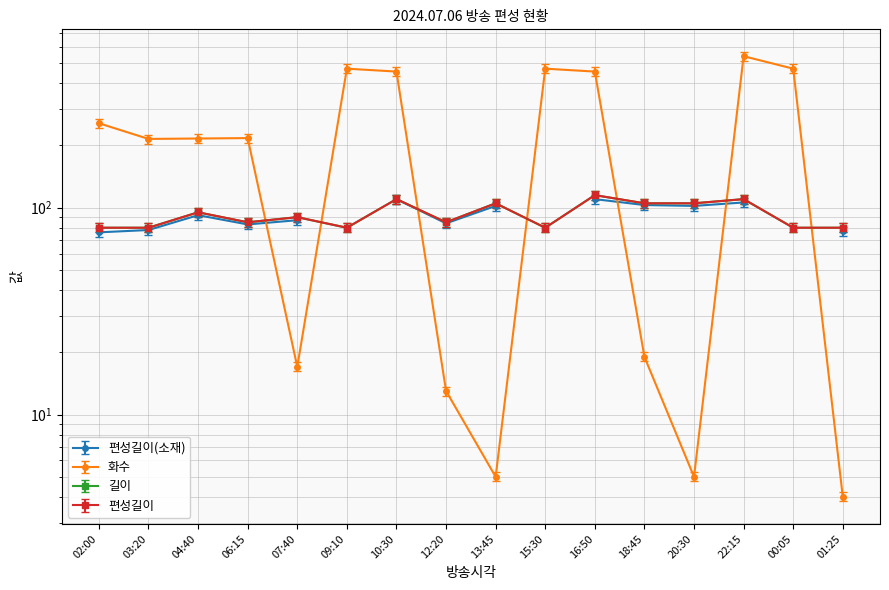

What is the value of the 화수 point at the 2nd from the left?

215.0